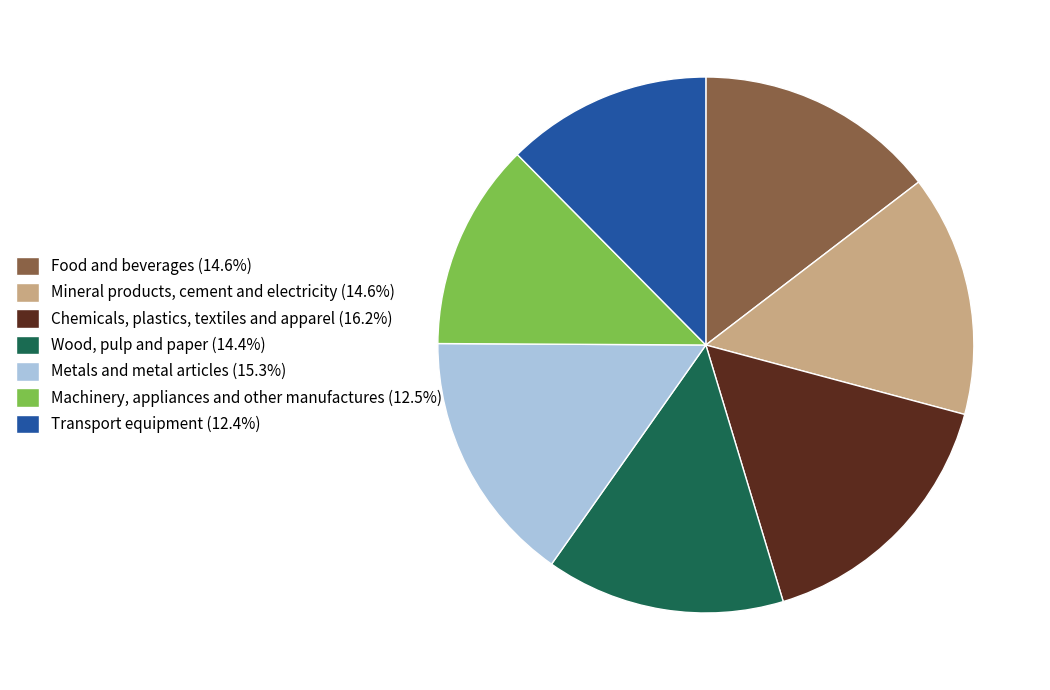

Is there any slice that represents more than half of the pie?

No